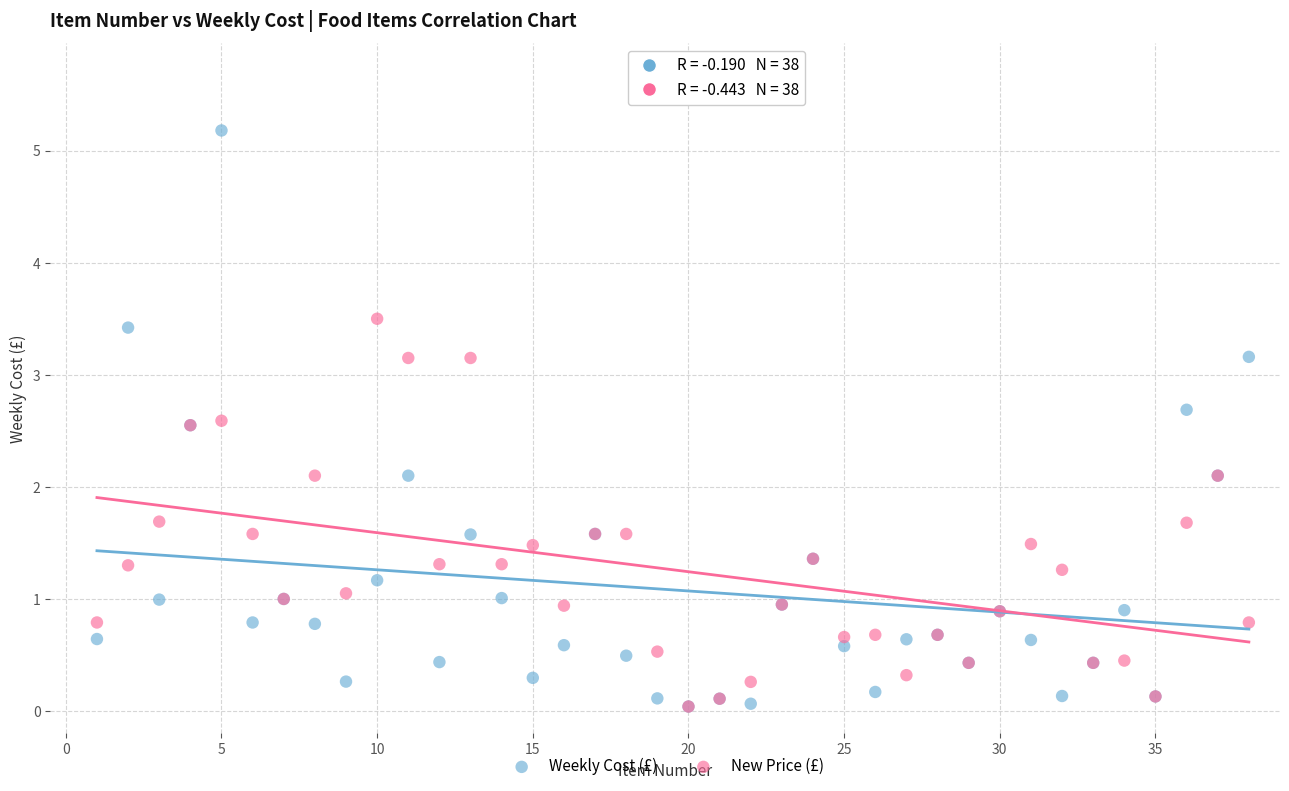

Which series has the largest Y range (max minus min)?

Weekly Cost (£)